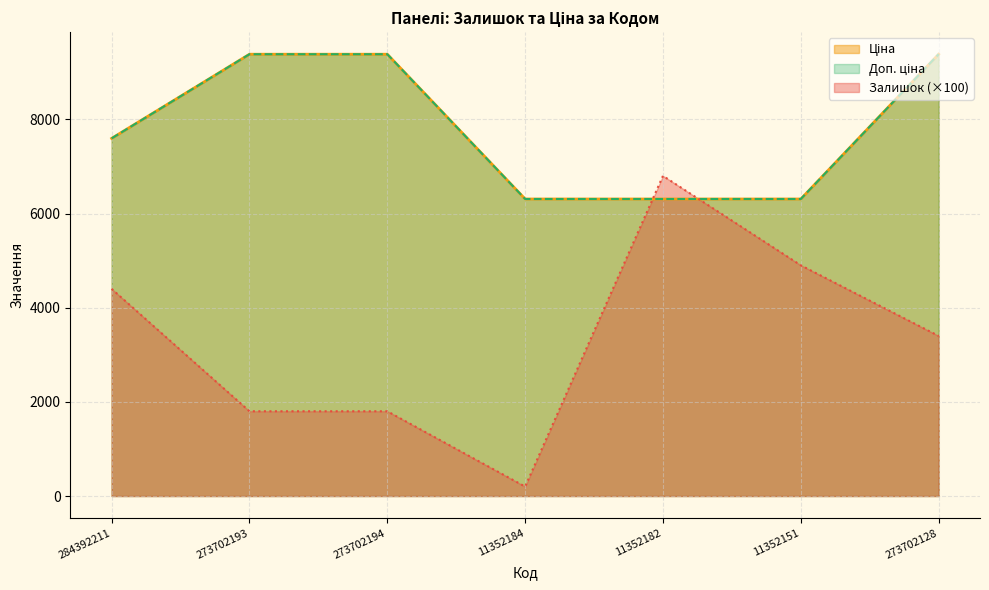

At which label does Ціна first exceed 7596?

284392211